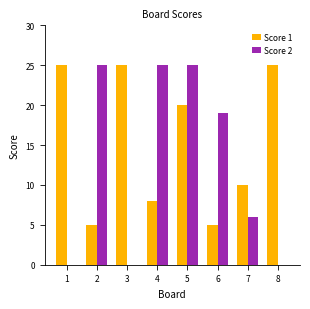

The value of Score 2 at 5 is 25. True or false?

True